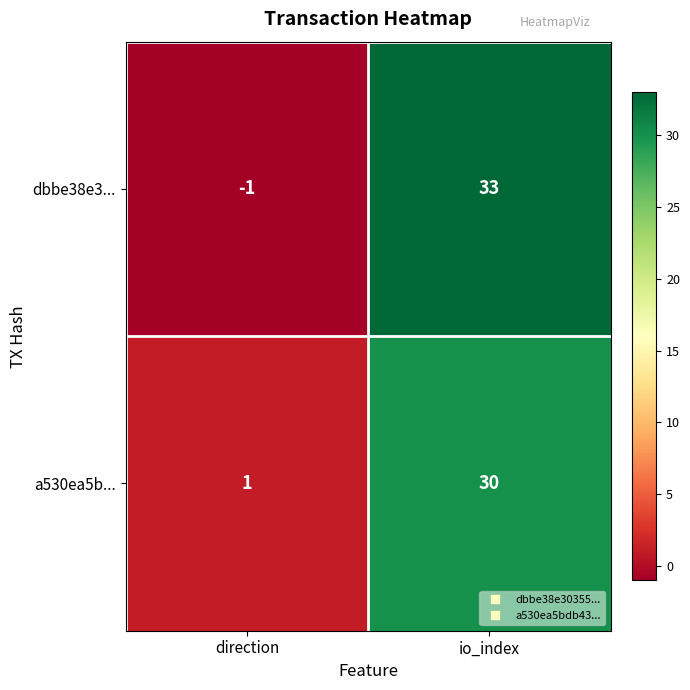

Which series has the largest total across all categories?

dbbe38e3...